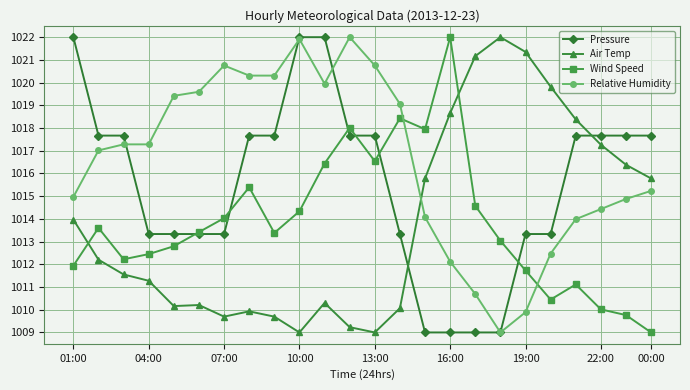

Which series has the largest total across all categories?

Relative Humidity